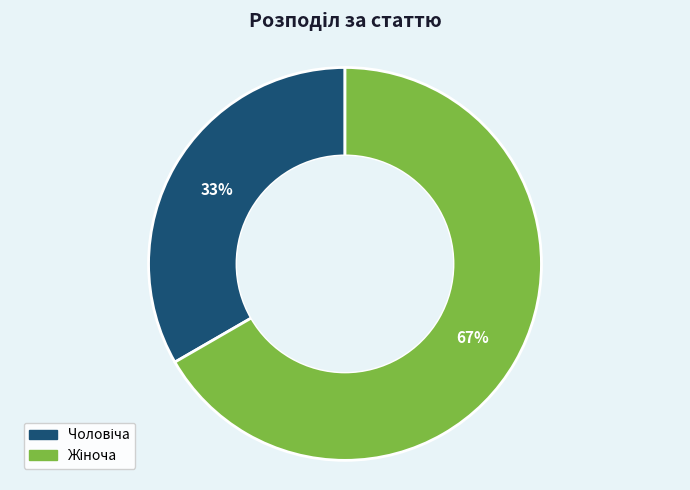

Count the number of slices in the pie.

2